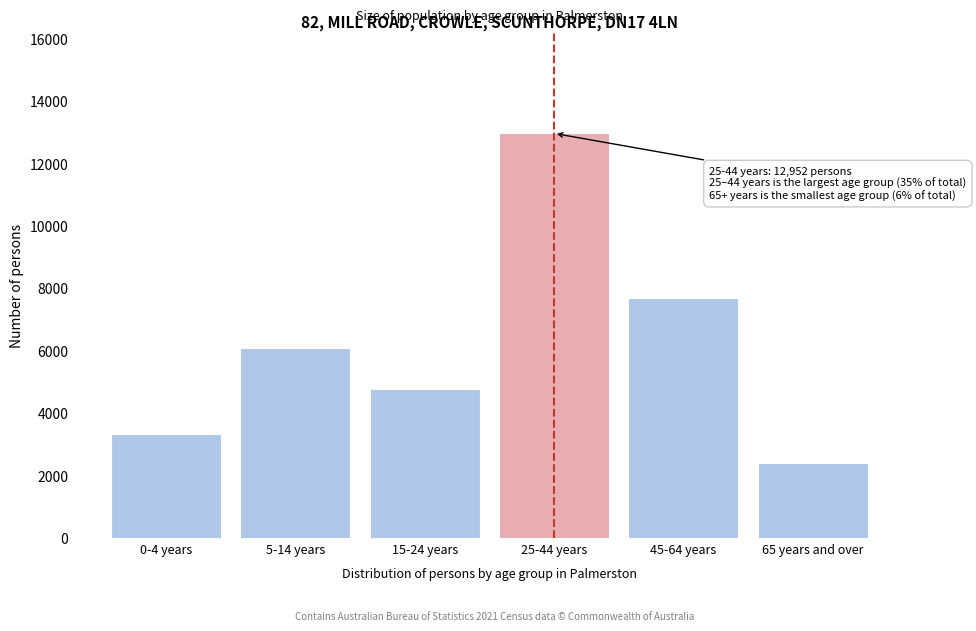

Reading left to right, transcribe all the data shown in this chart.

3317	6079	4777	12952	7672	2391